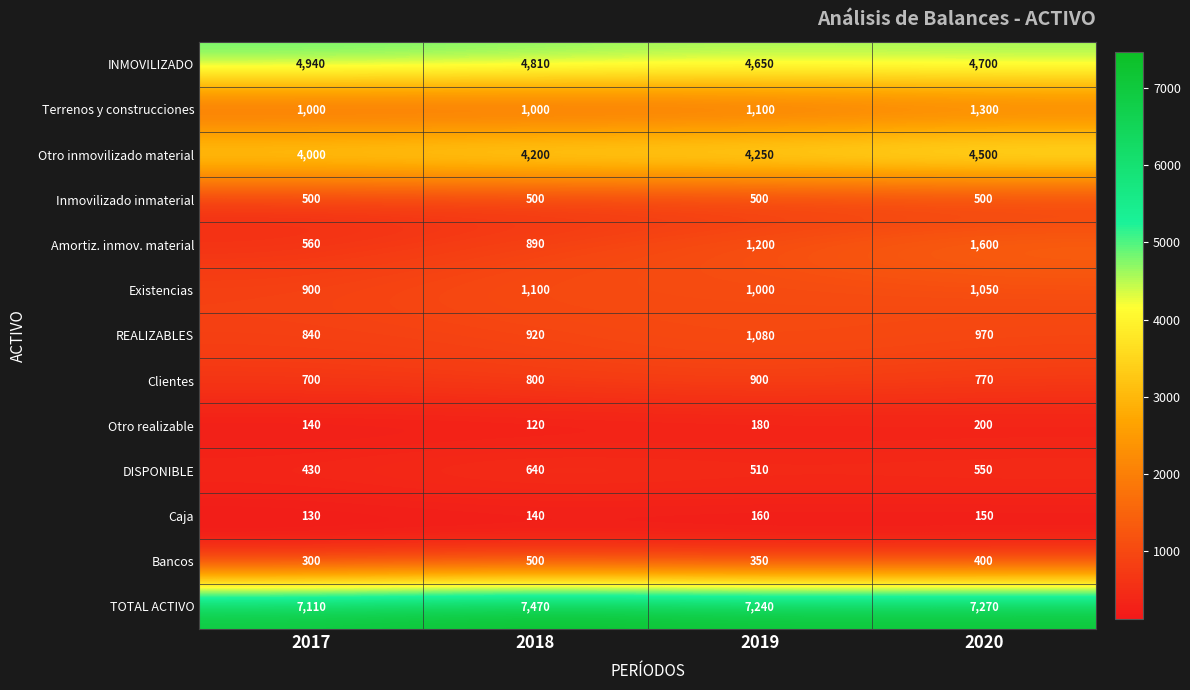

What is the difference between the maximum and minimum values in the Amortiz. inmov. material series?

1040